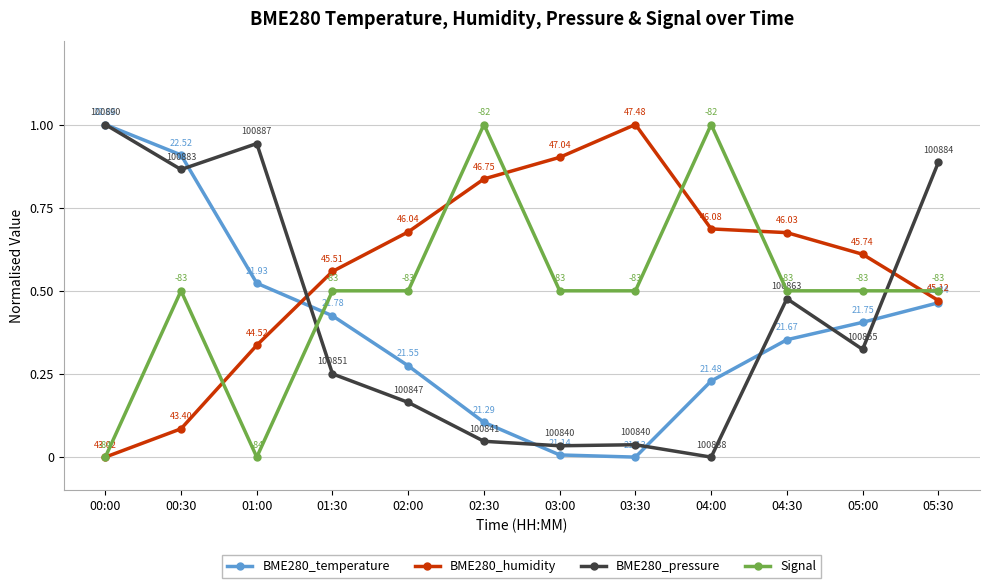

At which label is BME280_humidity closest to 0?

00:00